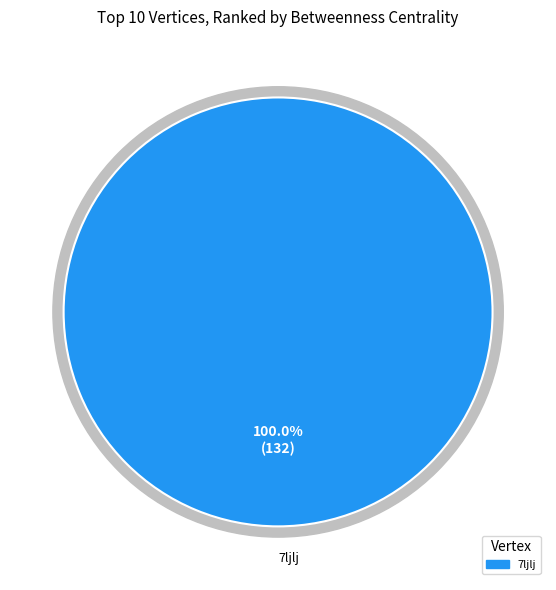

Does any single category account for the majority?

Yes